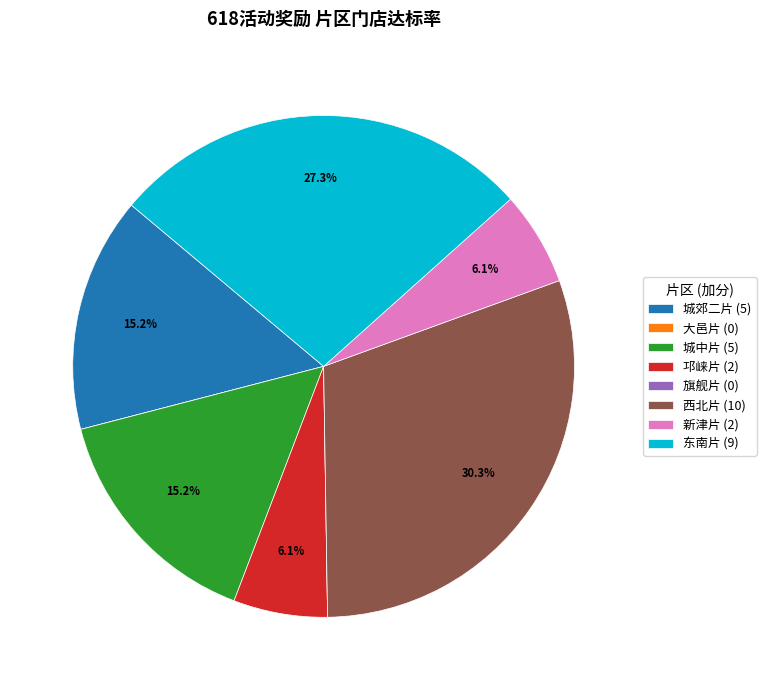

Is 东南片 the majority of the pie?

No